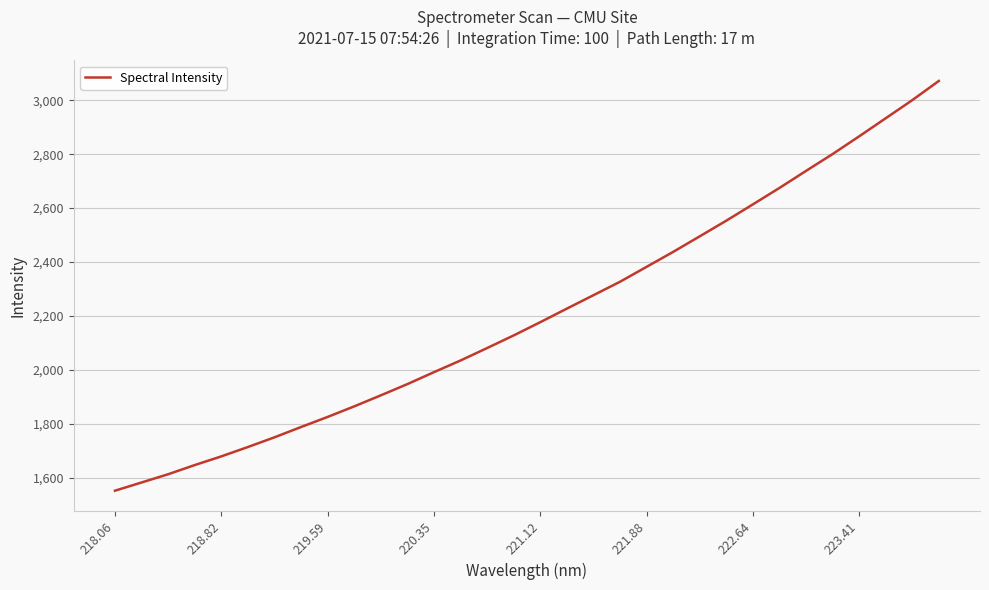

Does the chart display data point markers on the line(s)?

No